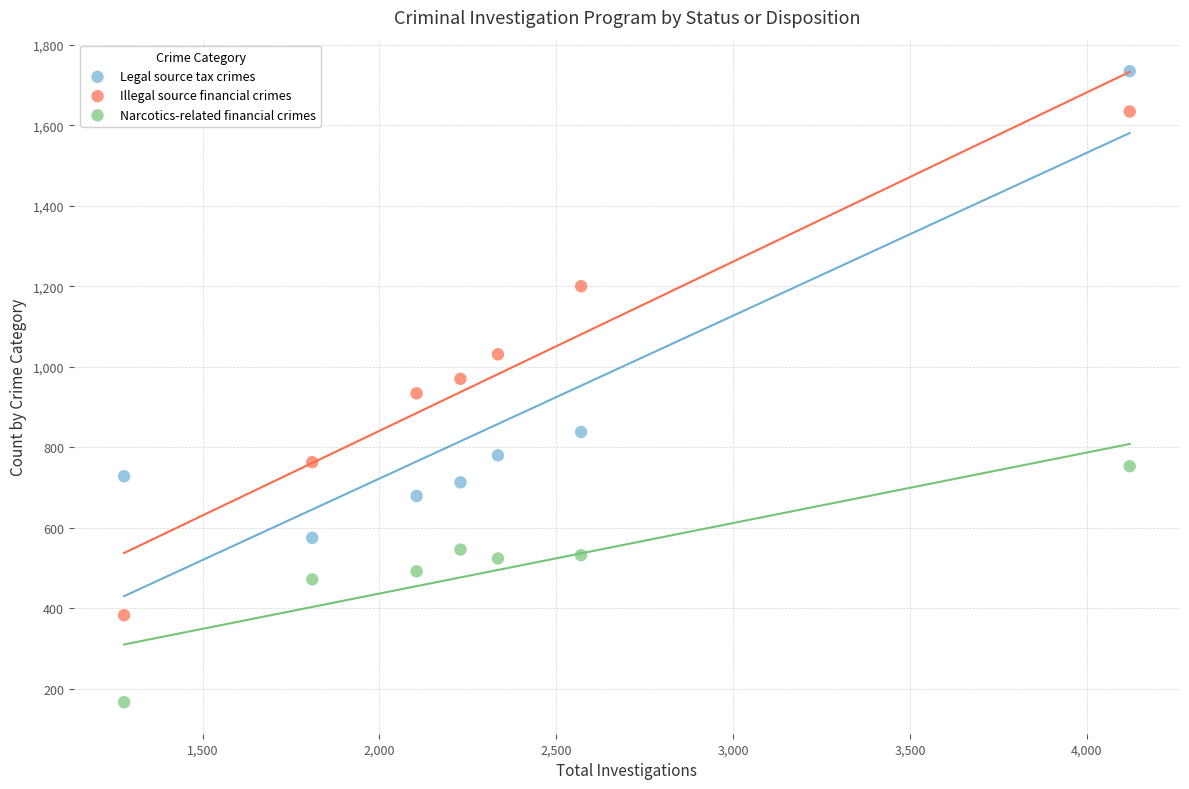

Across all data points, what is the range of X values (max minus min)?

2843